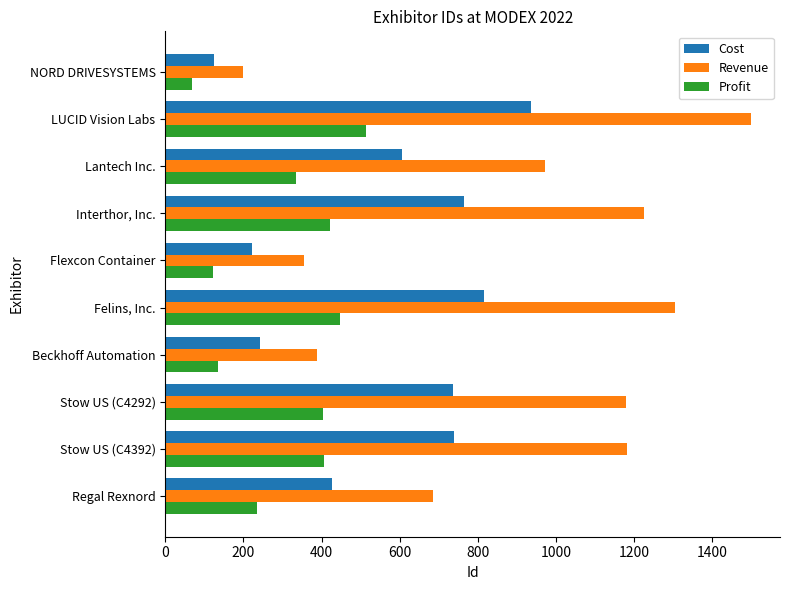

What is the minimum value shown in the chart?

68